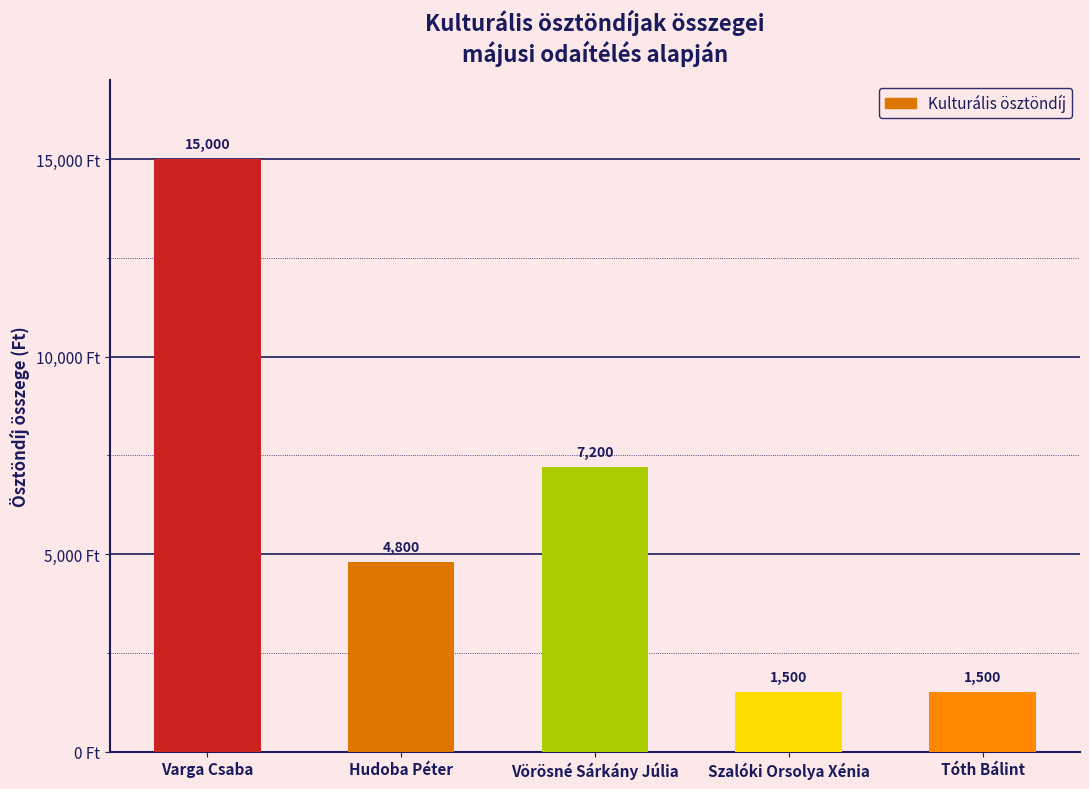

What is the label of the 3rd bar from the right?

Vörösné Sárkány Júlia